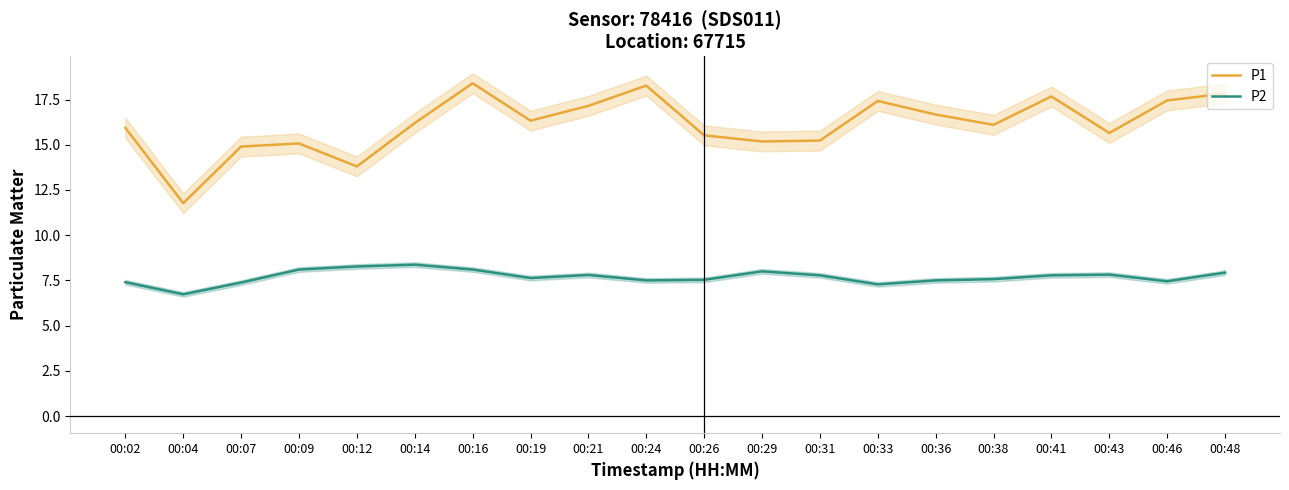

True or false: P2 has a value of 7.5 at 00:24.

True